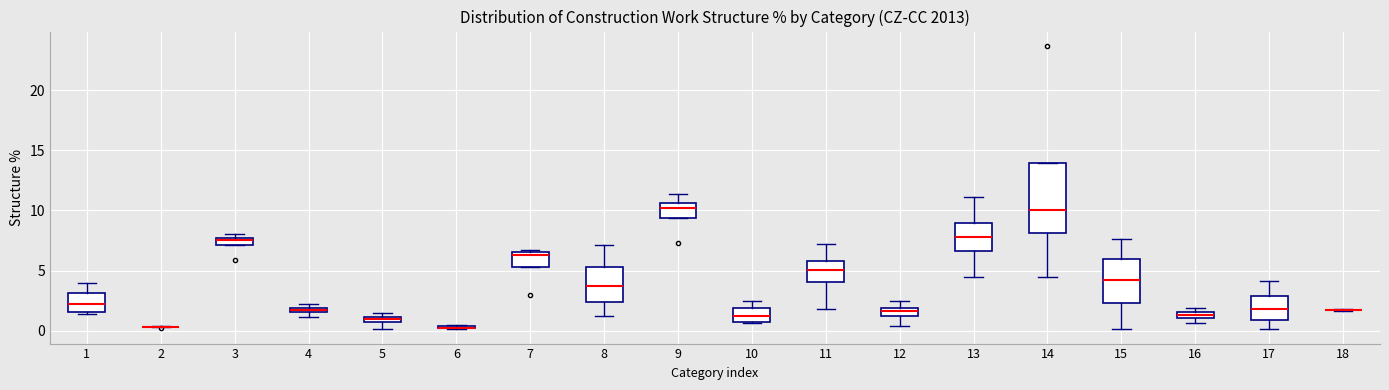

Where is the lower edge of the box at x = 7 on the y-axis? The values are not printed on the chart, so give them approximately, as read against the axis.

5.5